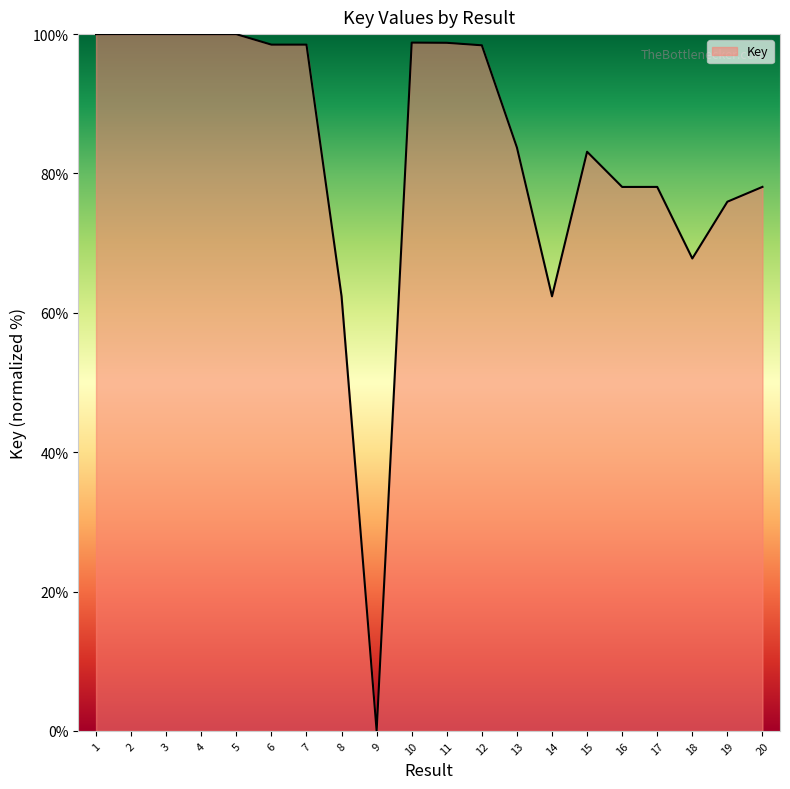

What is the difference between the values at 4 and 17?

21.9